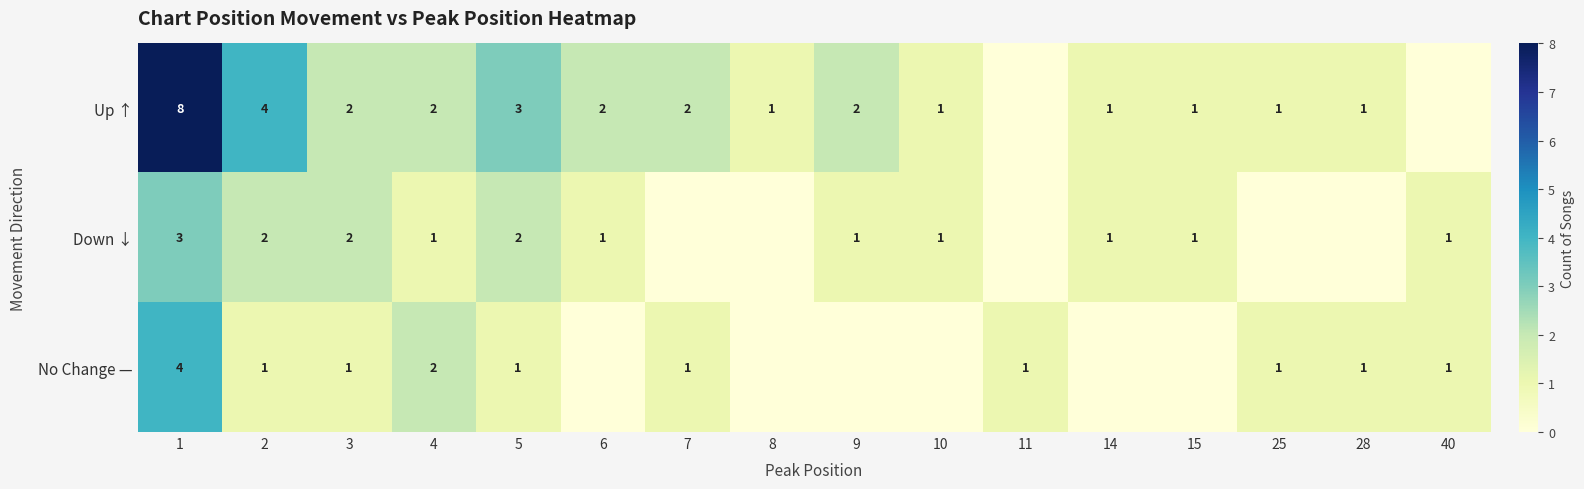

Is it true that Down ↓ equals 1 at 15?

True